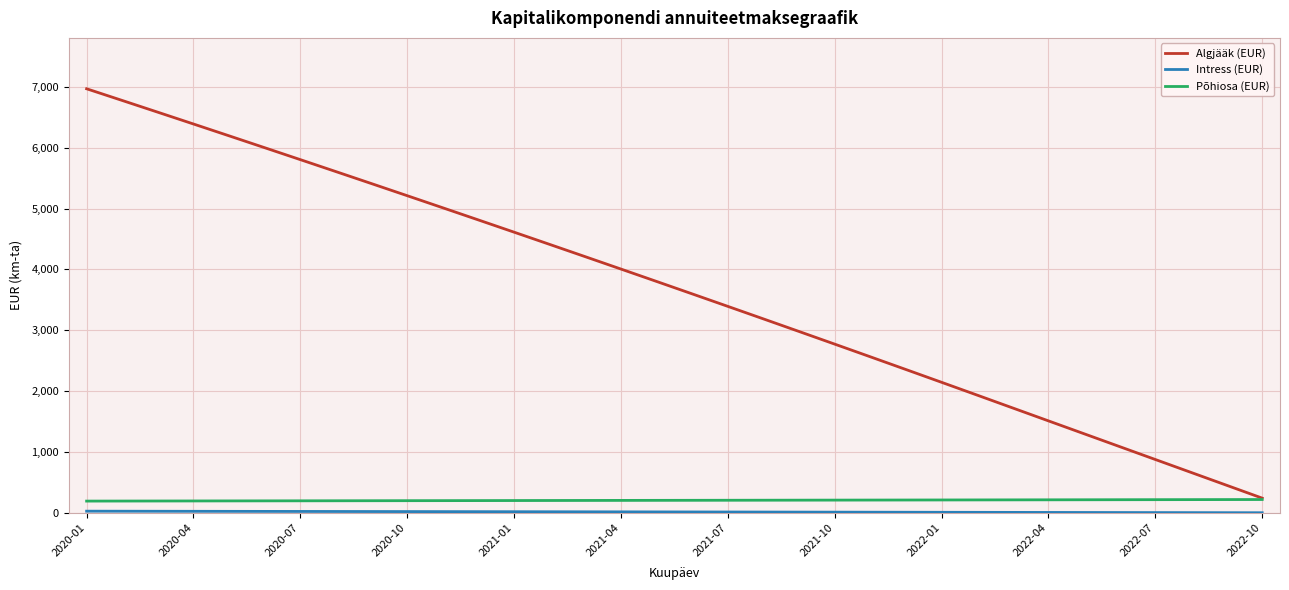

What is the minimum value shown in the chart?

0.9